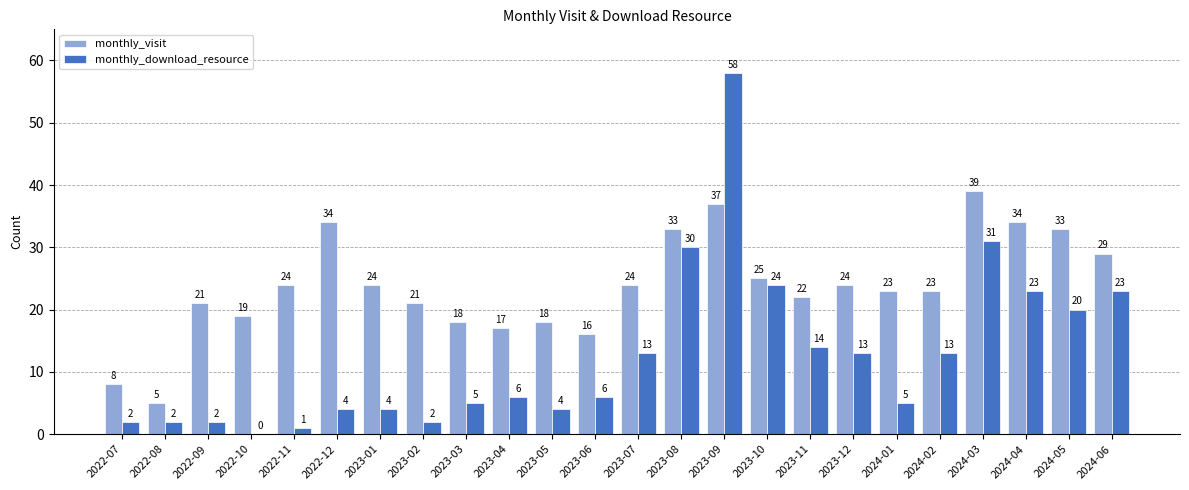

What is the approximate value of monthly_visit at 2022-12, to the nearest 10?

30